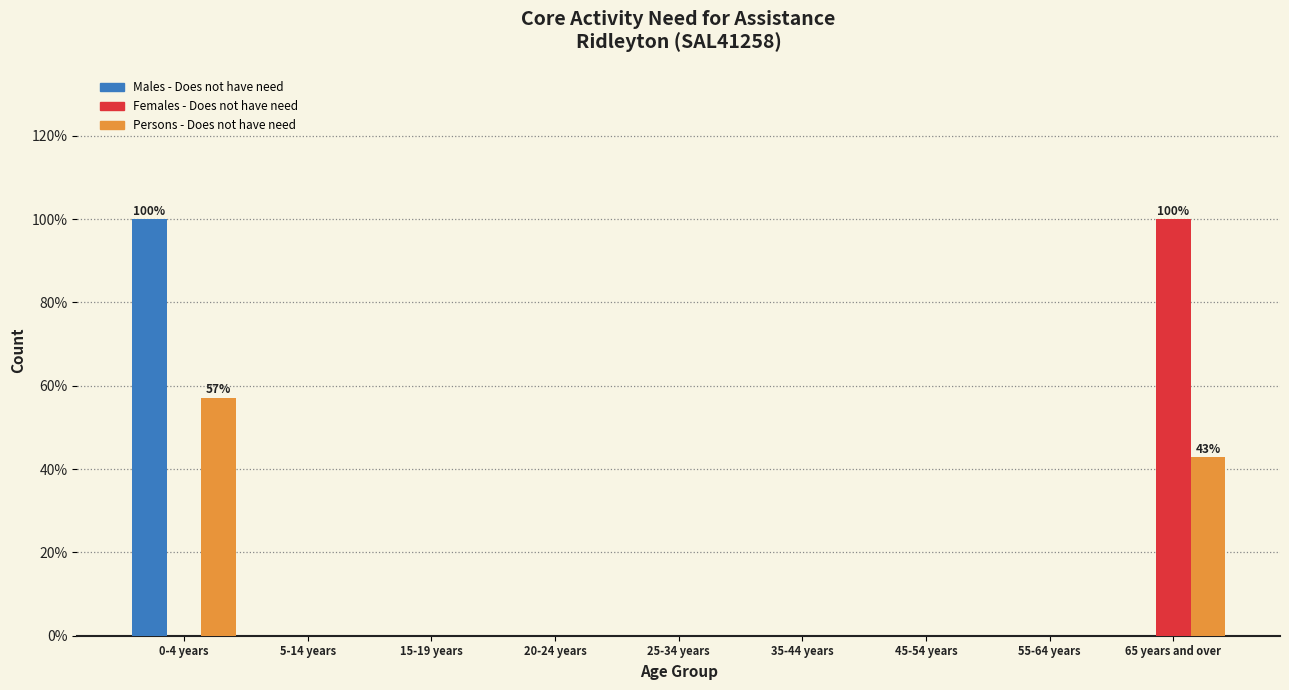

Reading left to right, list all the values displayed in this chart.

Males - Does not have need: 0-4 years=100.0	5-14 years=0.0	15-19 years=0.0	20-24 years=0.0	25-34 years=0.0	35-44 years=0.0	45-54 years=0.0	55-64 years=0.0	65 years and over=0.0
Females - Does not have need: 0-4 years=0.0	5-14 years=0.0	15-19 years=0.0	20-24 years=0.0	25-34 years=0.0	35-44 years=0.0	45-54 years=0.0	55-64 years=0.0	65 years and over=100.0
Persons - Does not have need: 0-4 years=57.1	5-14 years=0.0	15-19 years=0.0	20-24 years=0.0	25-34 years=0.0	35-44 years=0.0	45-54 years=0.0	55-64 years=0.0	65 years and over=42.9